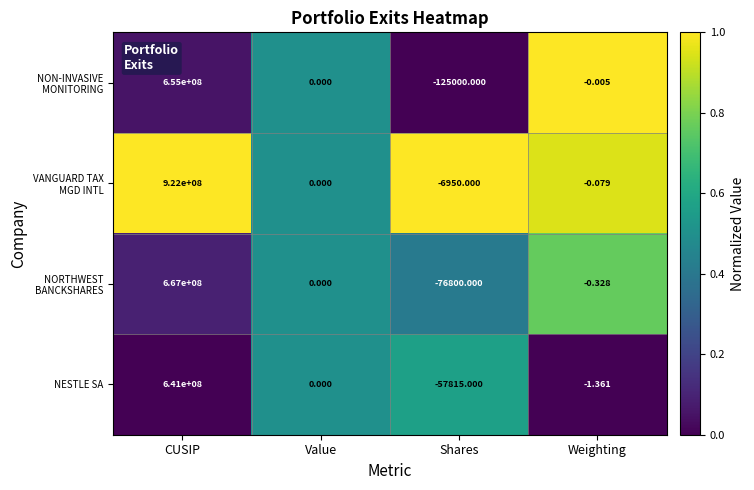

Where does the NESTLE SA series first go above 0?

CUSIP